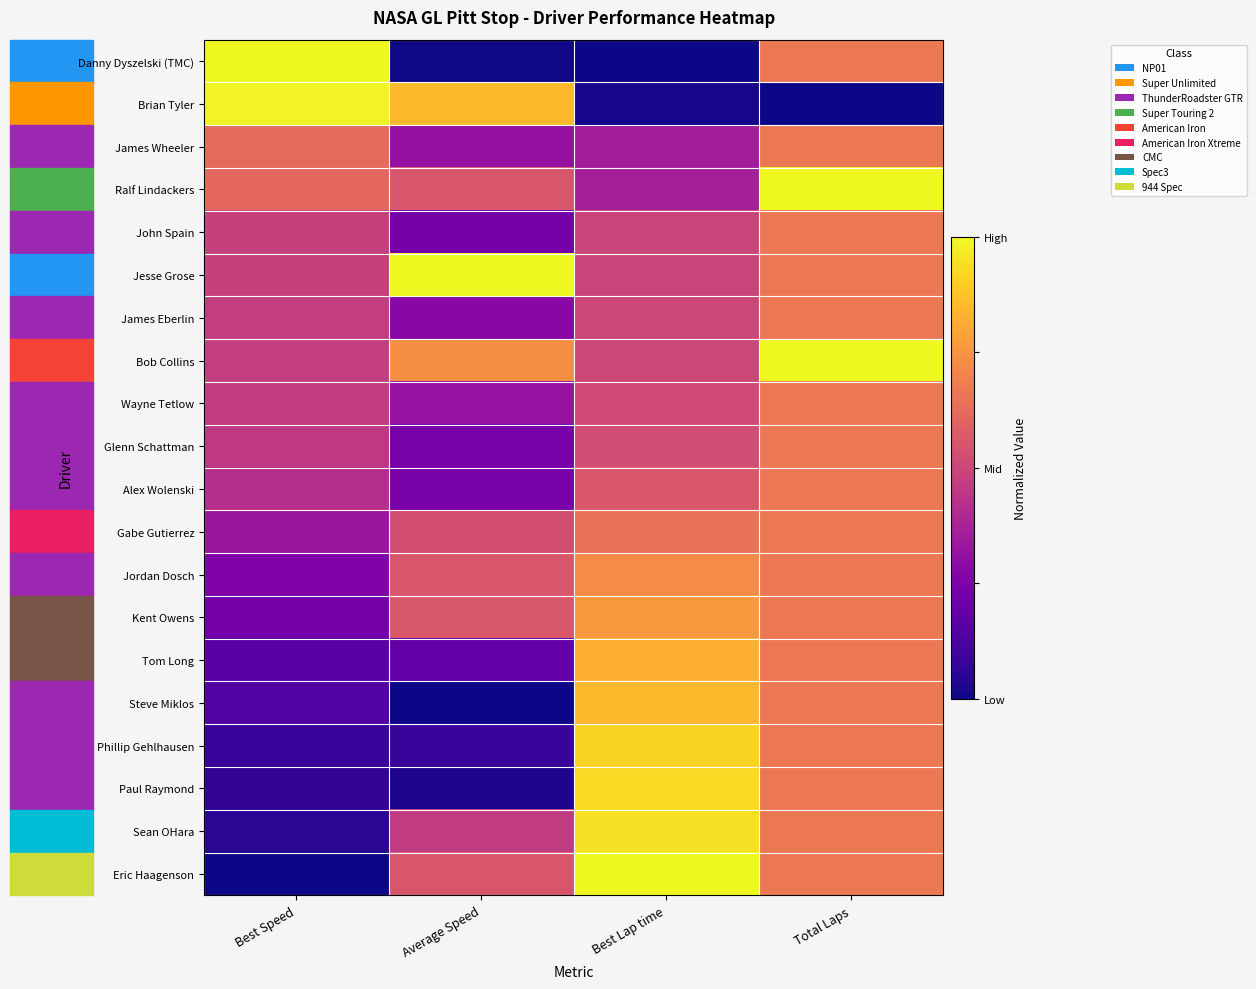

What is the spread (max minus min) of values at Average Speed?

1.0